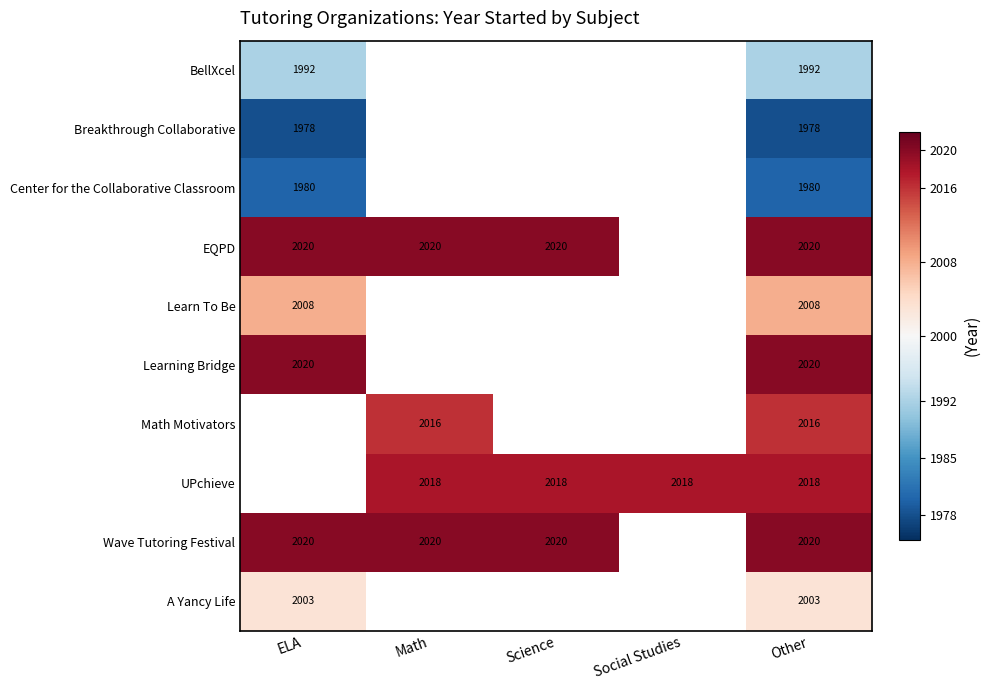

True or false: Learning Bridge has a value of 2020 at ELA.

True